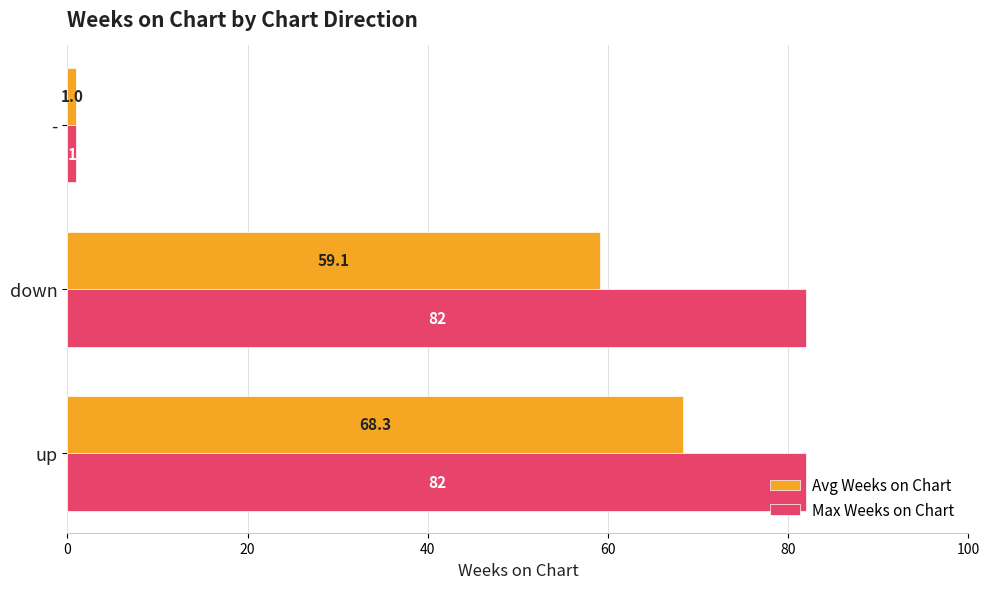

Which series has the largest range (max minus min)?

Max Weeks on Chart